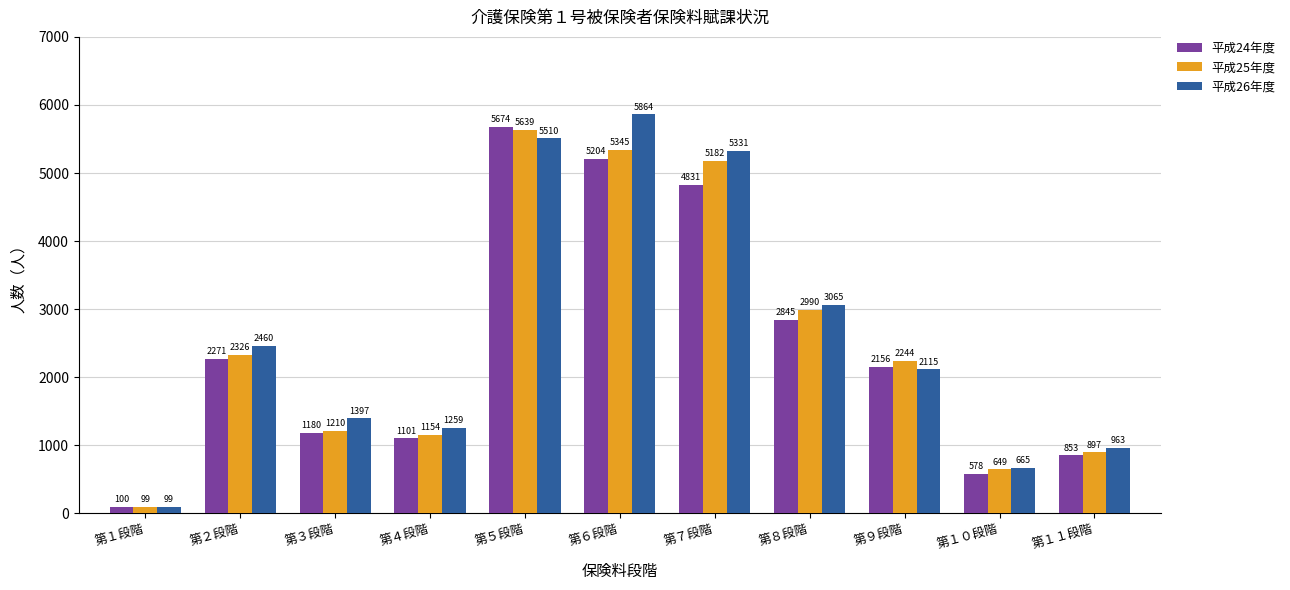

At which label does 平成25年度 reach its minimum?

第１段階